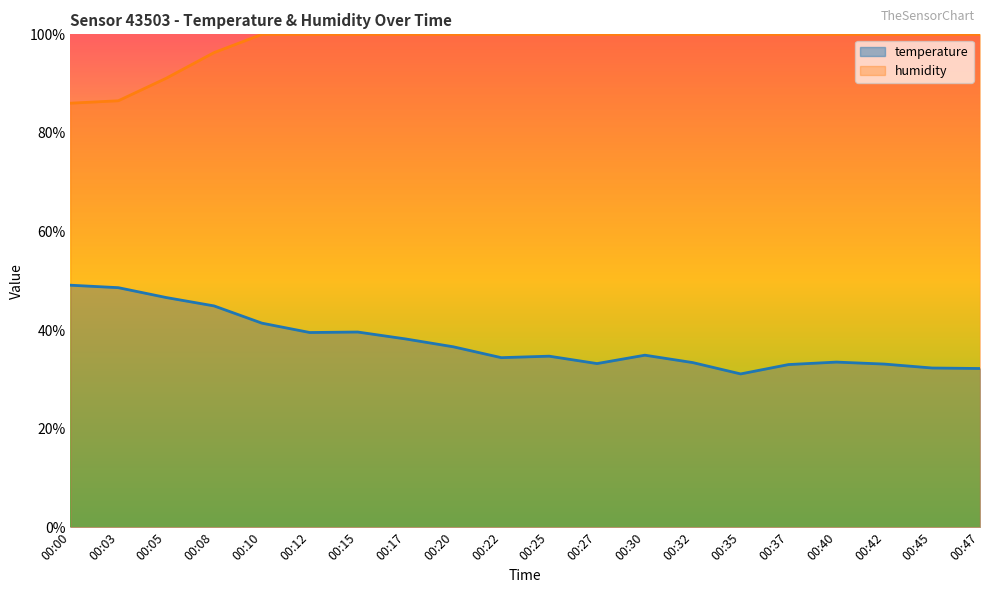

List the series in order of their peak value, highest first.

humidity, temperature